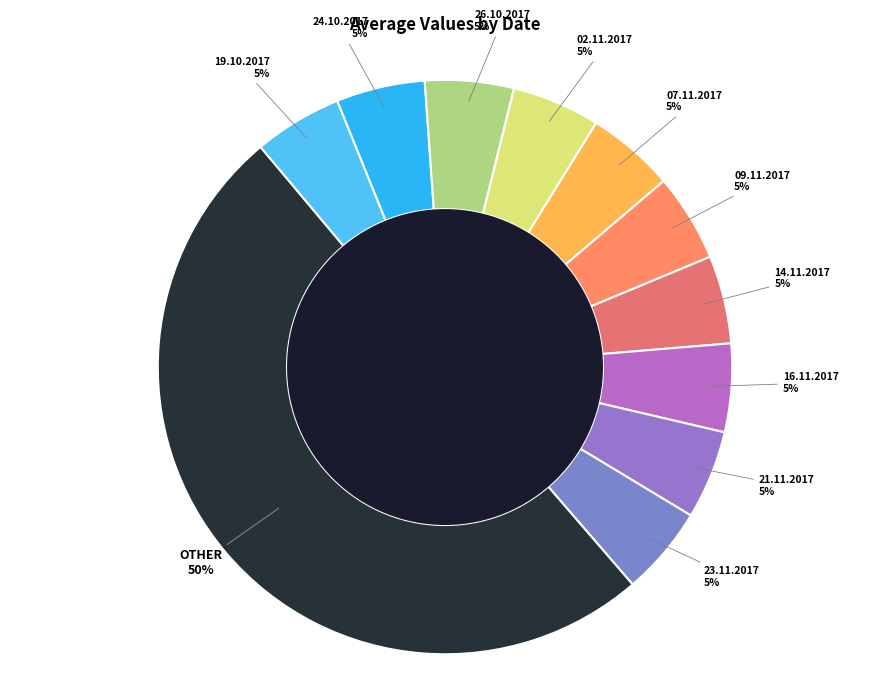

How many segments does this pie chart have?

11